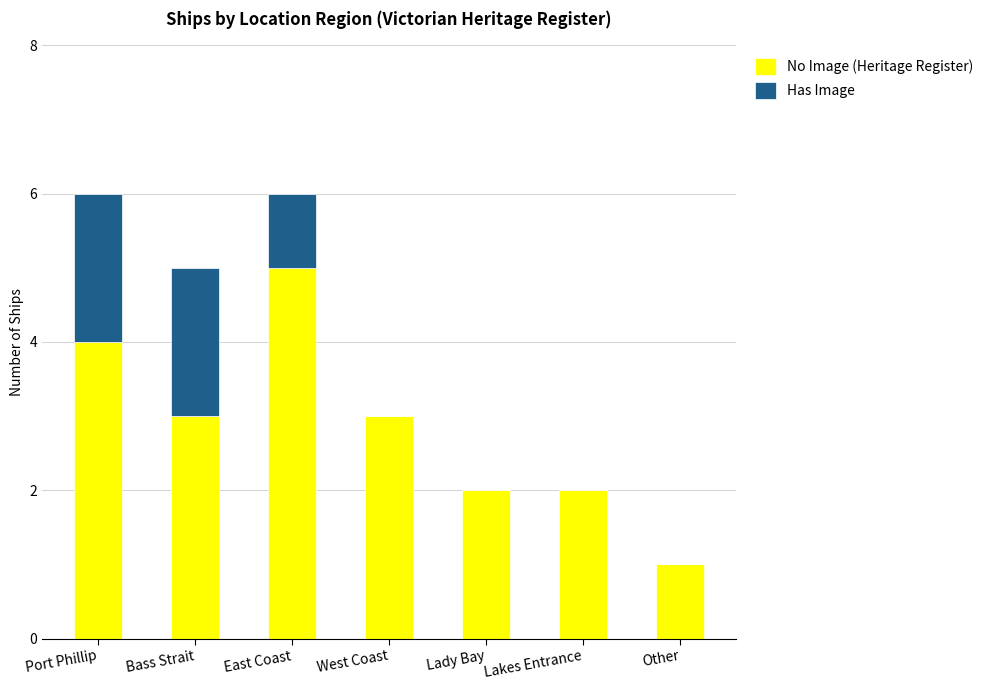

What is the total value across all series at Bass Strait?

5